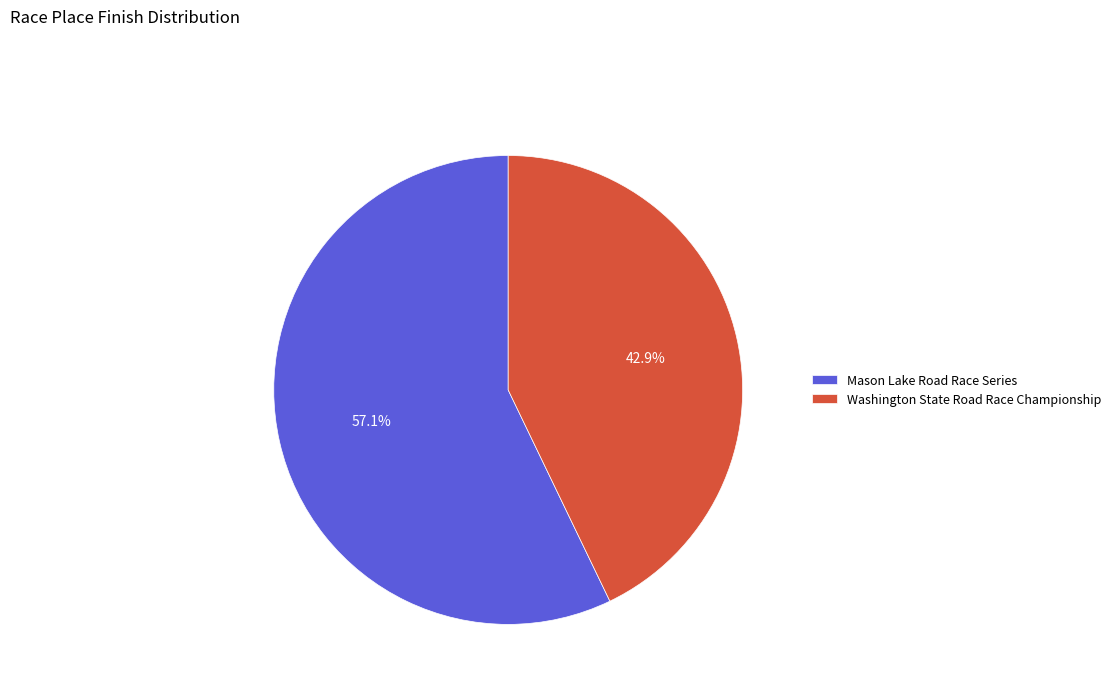

The Mason Lake Road Race Series slice represents 47% of the pie. True or false?

False